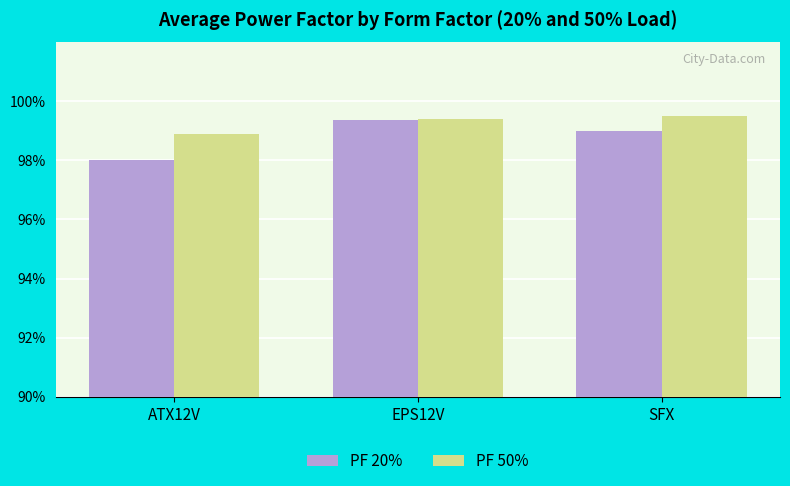

What is the label of the 3rd bar from the left?

SFX